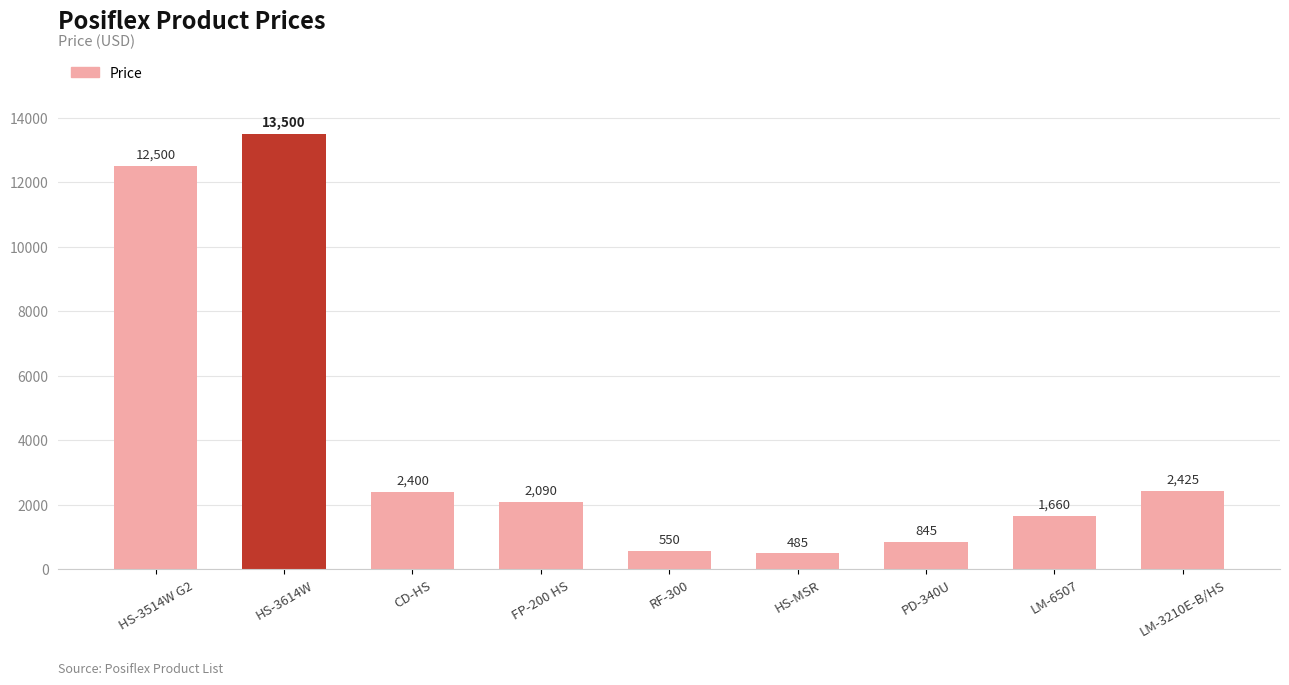

At which category does the chart reach its minimum across all series?

HS-MSR